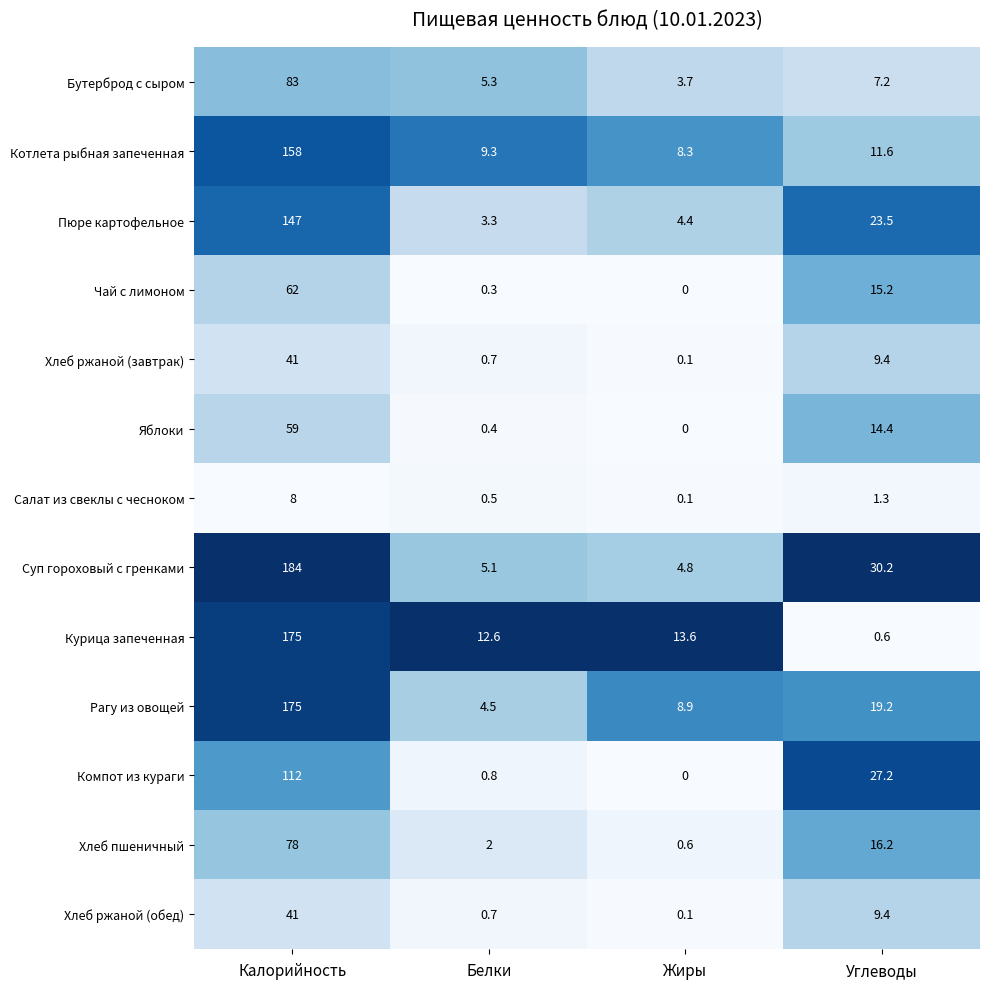

At which label is Курица запеченная closest to 87?

Жиры